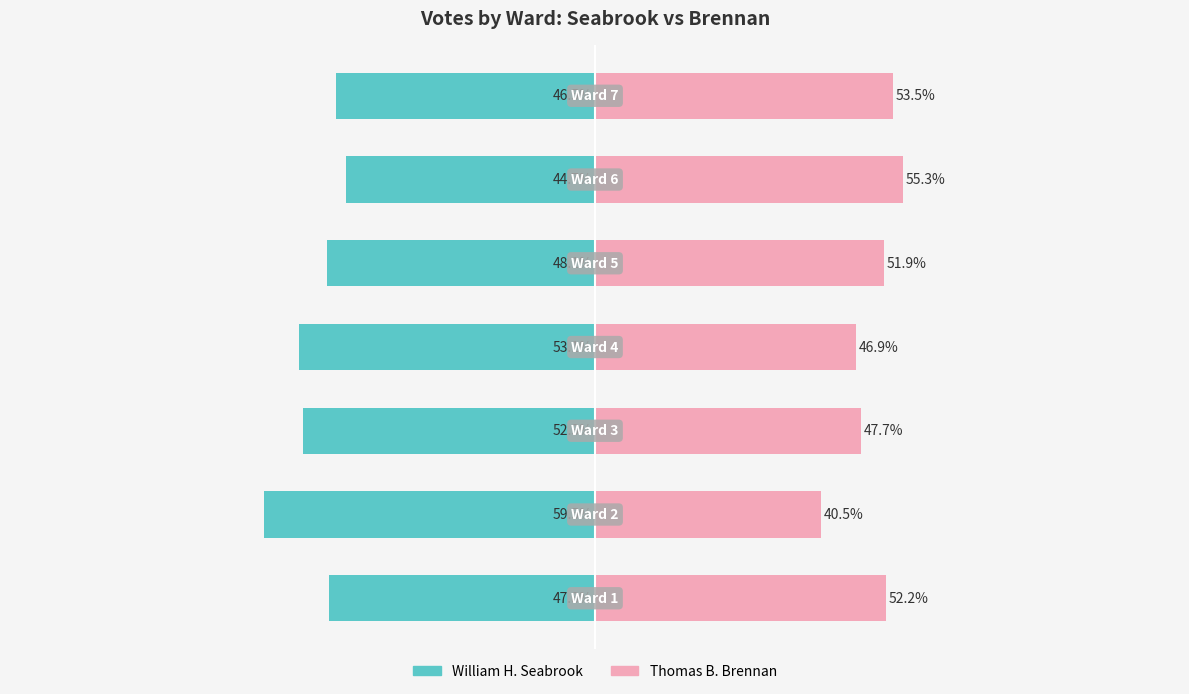

What are all the series names shown in the legend?

William H. Seabrook, Thomas B. Brennan